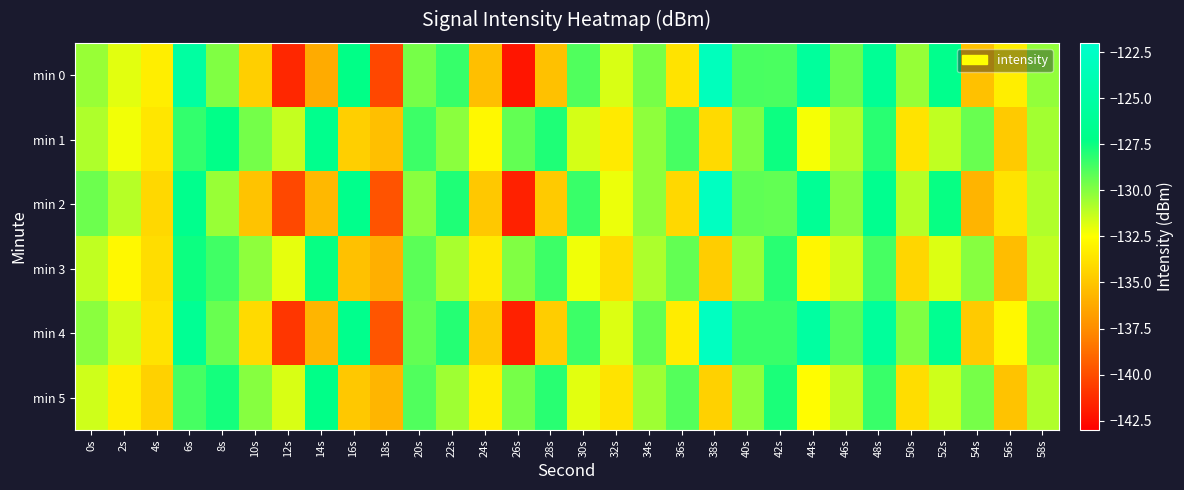

What is the total value across all series at 50s?

-793.2